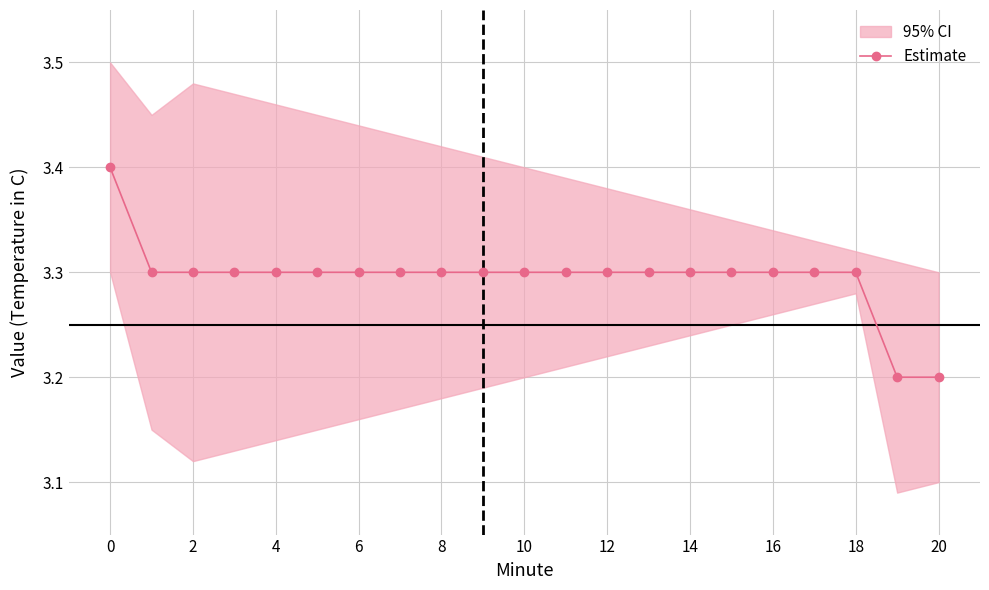

What is the minimum value shown in the chart?

3.2